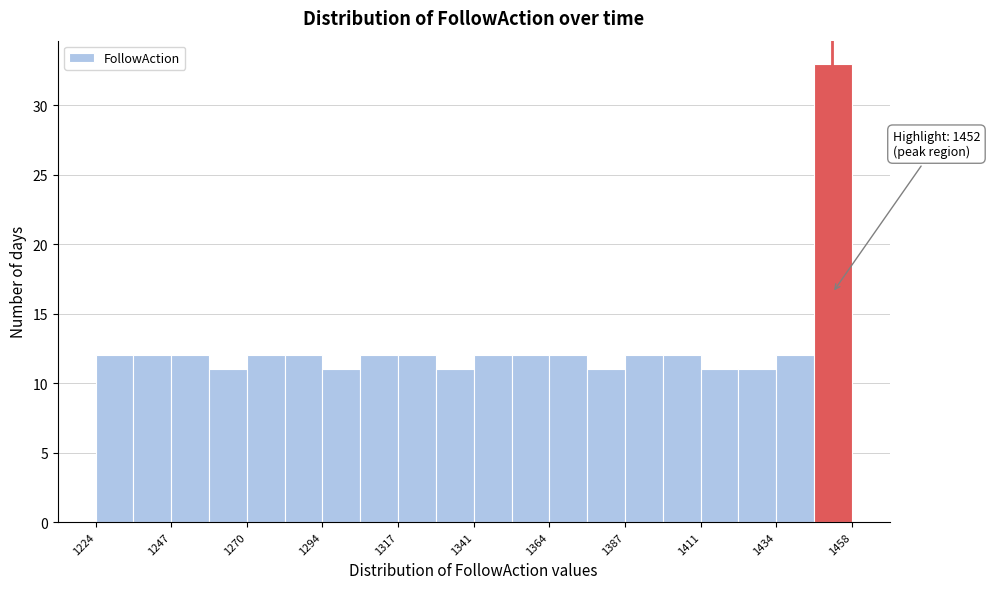

Around what value on the x-axis is the tallest bar? Give the approximate position of its centre, as read against the axis.

1450